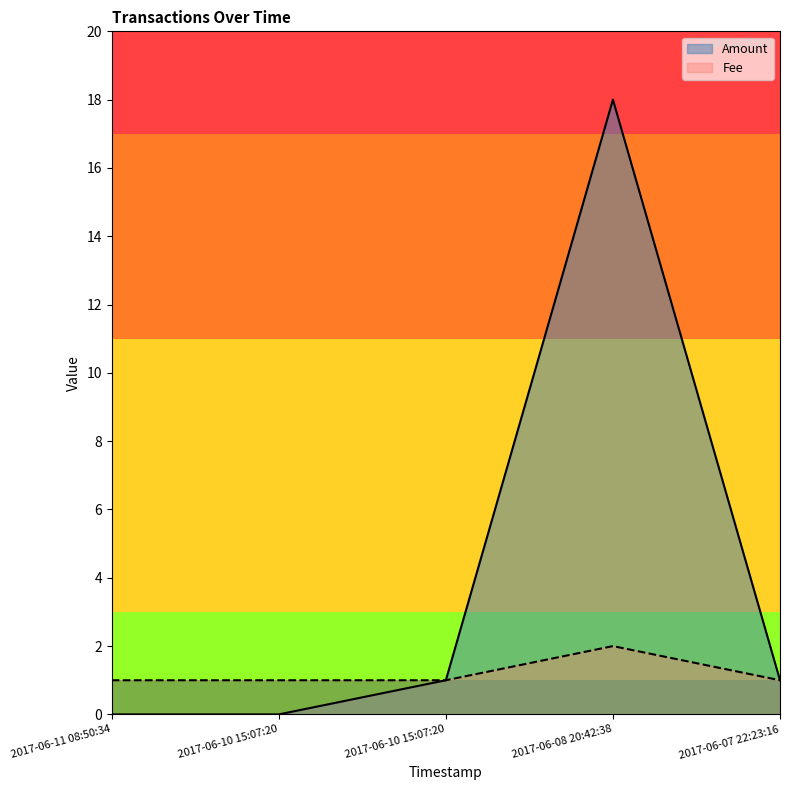

What is the difference between the maximum and second lowest values in the Amount series?

18